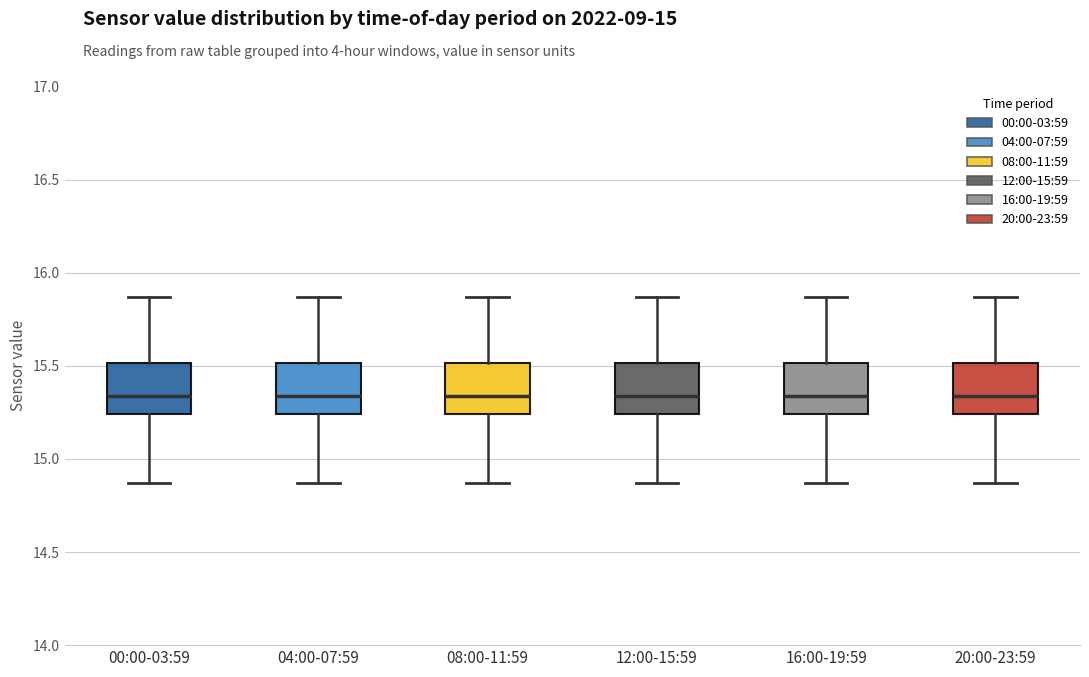

Reading left to right, read every box against the y-axis: the position of its median line, the range the box covers, and the ends of its whiskers. The values are not printed on the chart, so give them approximately, as read against the axis.

00:00-03:59: median 15.35, box 15.25 to 15.50, whiskers 14.85 to 15.85
04:00-07:59: median 15.35, box 15.25 to 15.50, whiskers 14.85 to 15.85
08:00-11:59: median 15.35, box 15.25 to 15.50, whiskers 14.85 to 15.85
12:00-15:59: median 15.35, box 15.25 to 15.50, whiskers 14.85 to 15.85
16:00-19:59: median 15.35, box 15.25 to 15.50, whiskers 14.85 to 15.85
20:00-23:59: median 15.35, box 15.25 to 15.50, whiskers 14.85 to 15.85